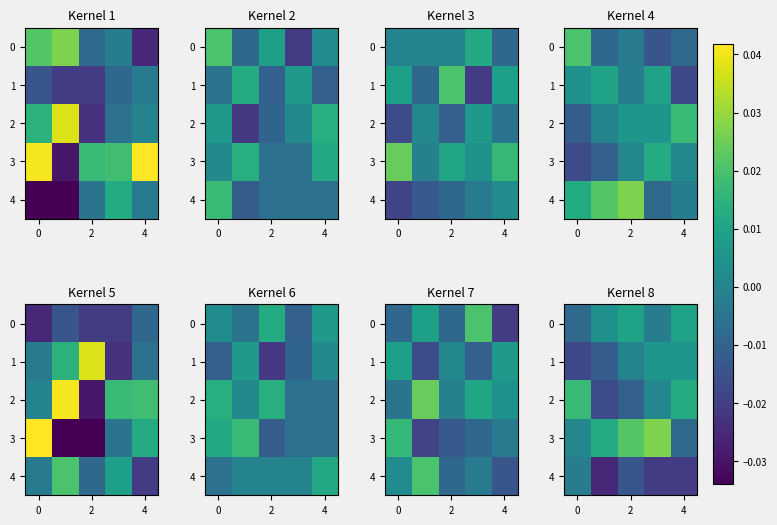

How many values in the 1 series are below 0?

2